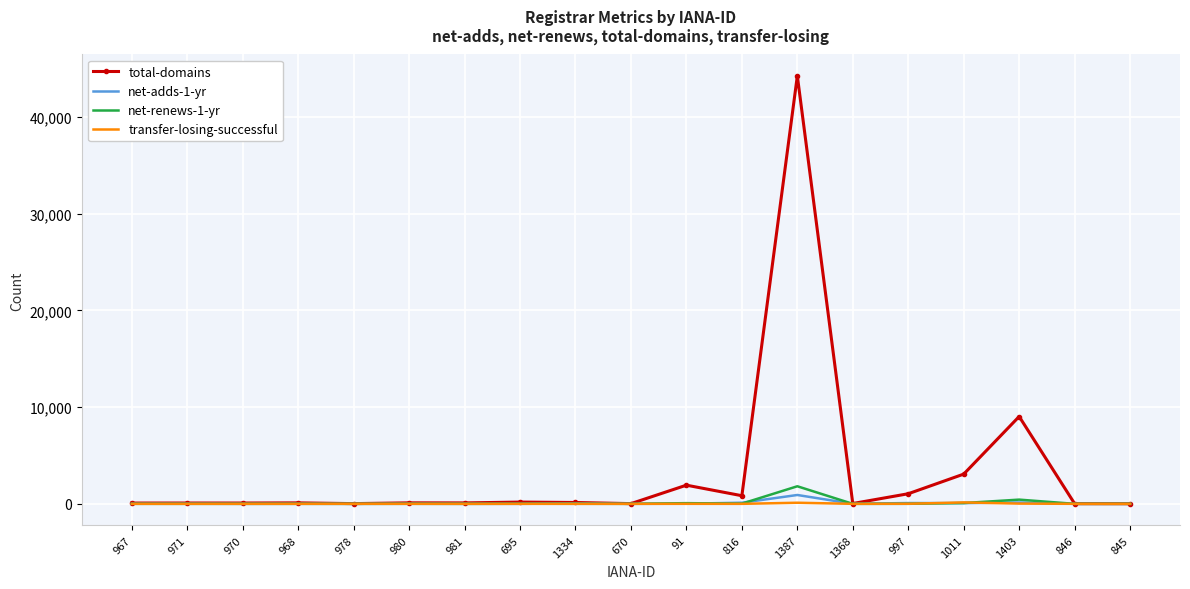

What is the maximum value shown in the chart?

44232